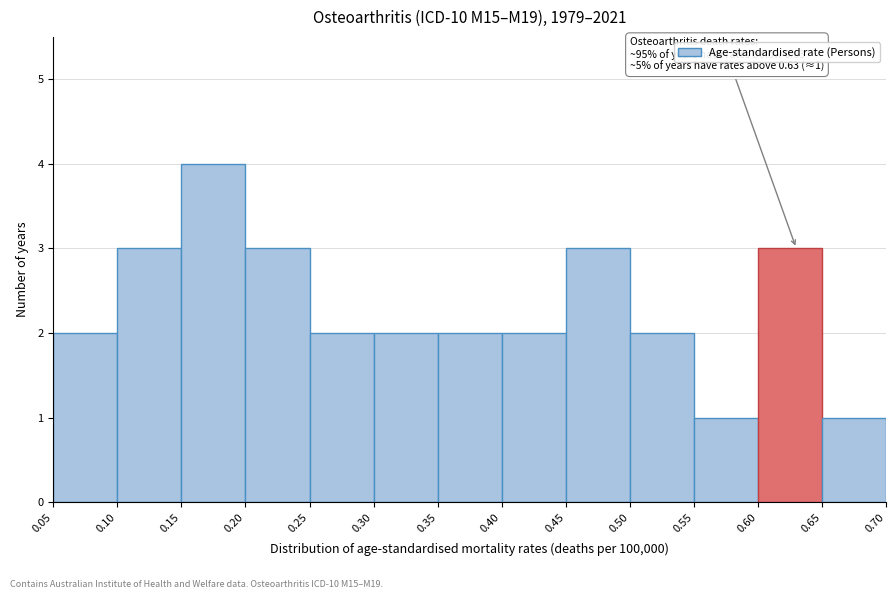

Which range on the x-axis has the tallest bar?

0.15 to 0.20